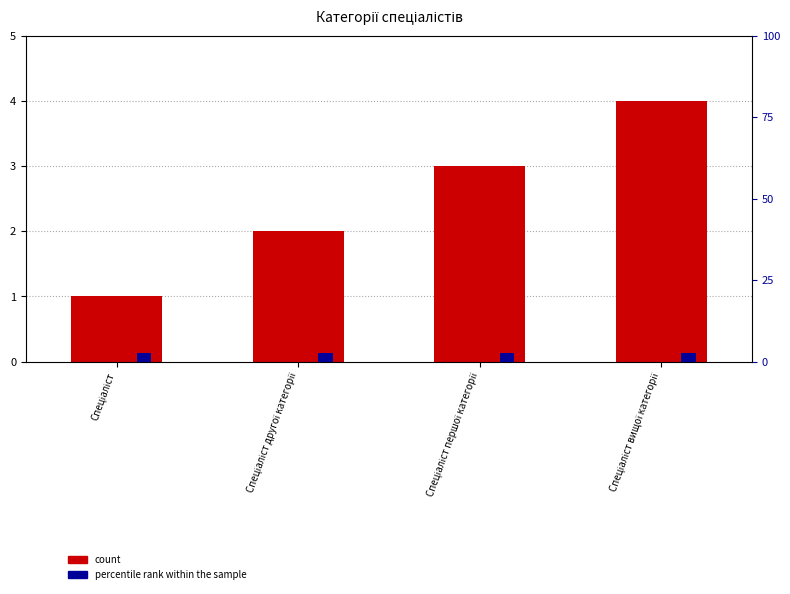

Where does the count series first go above 3?

Спеціаліст вищої категорії